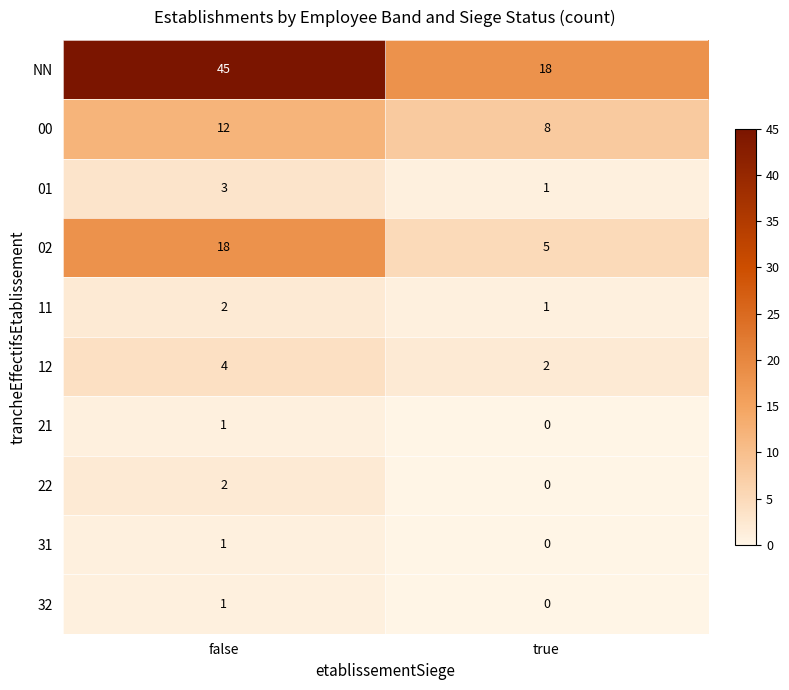

Between false and true, which series saw the biggest shift?

NN